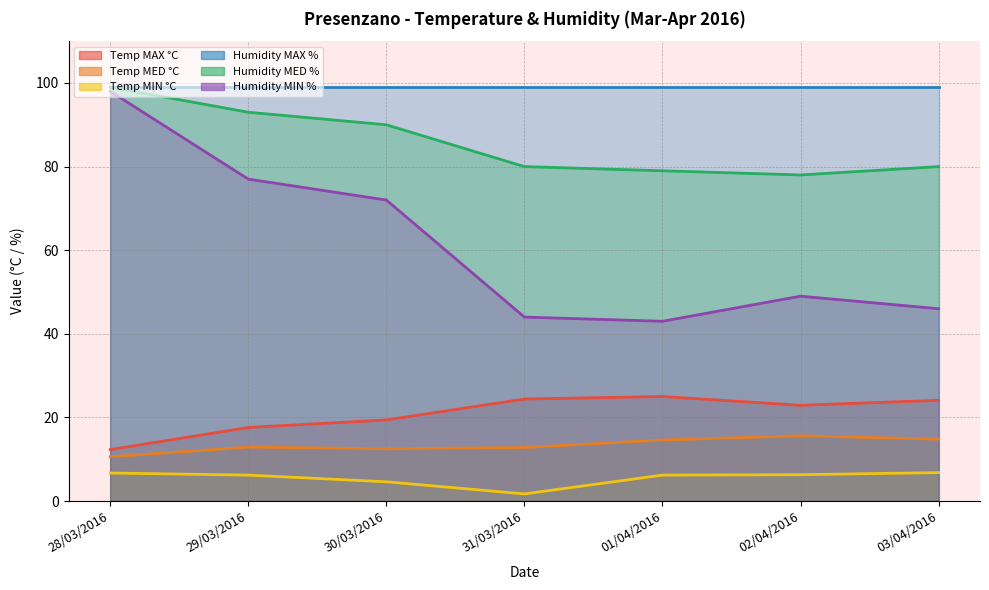

How many interior local peaks does the Temp MED °C series have?

2